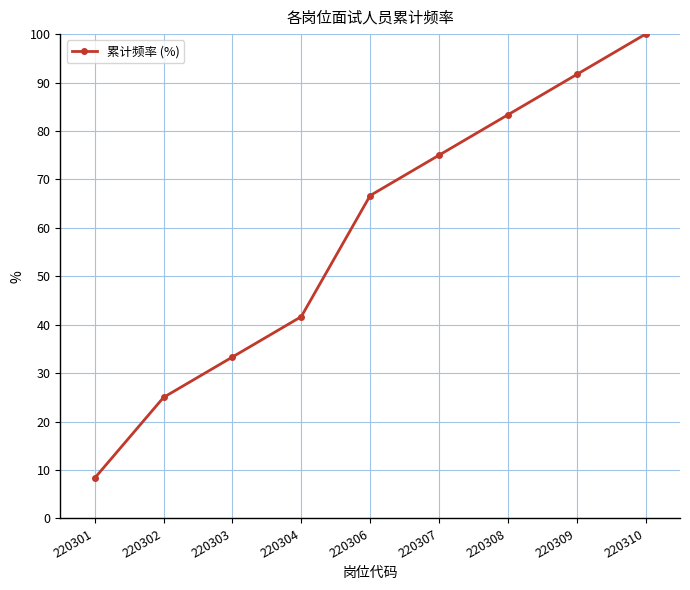

Which has a higher value, 220302 or 220308?

220308